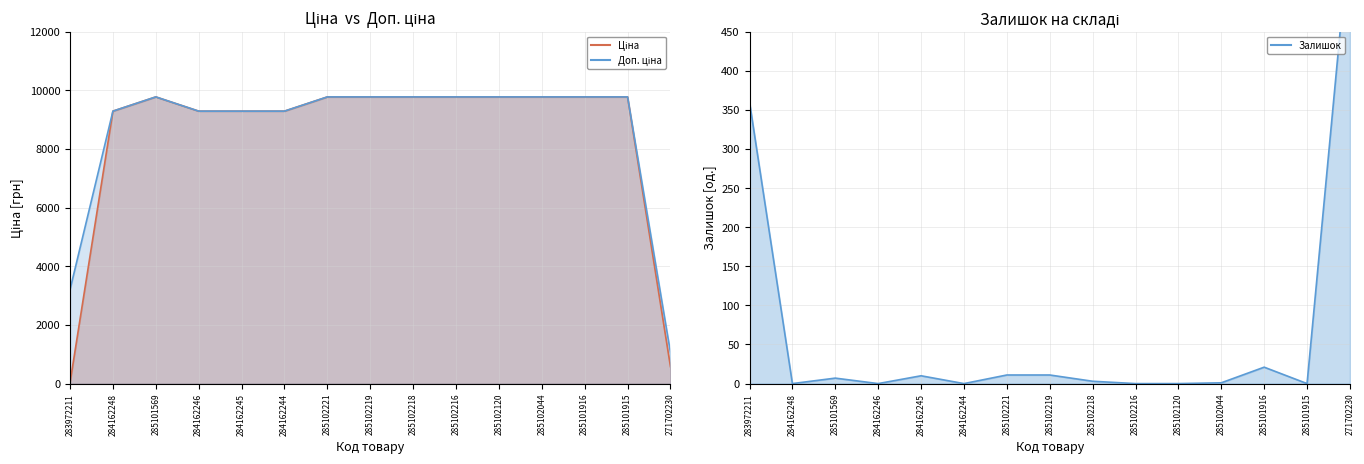

Which category has the highest value across all series?

285101569